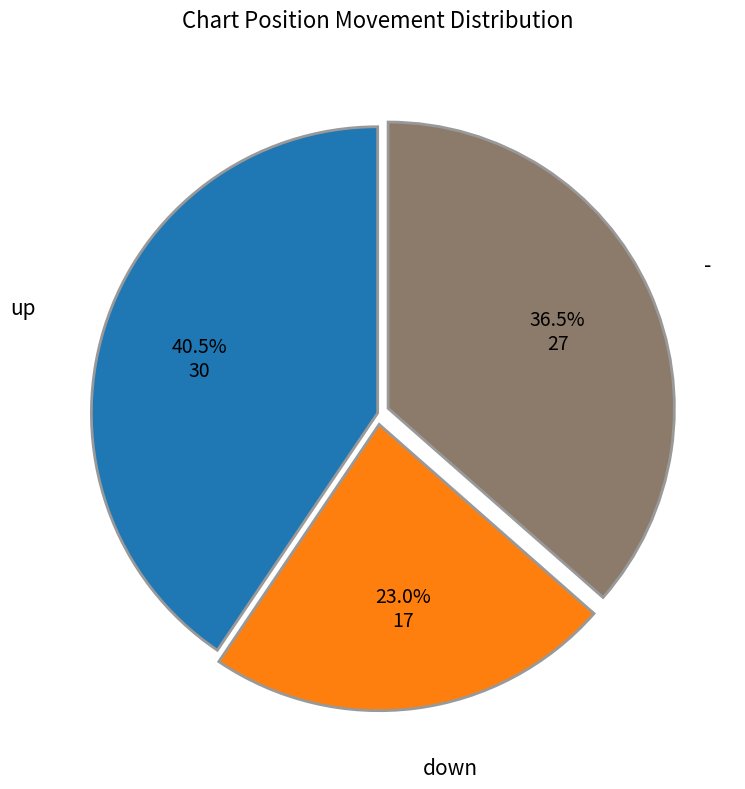

To the nearest percent, what is the average slice percentage?

33%